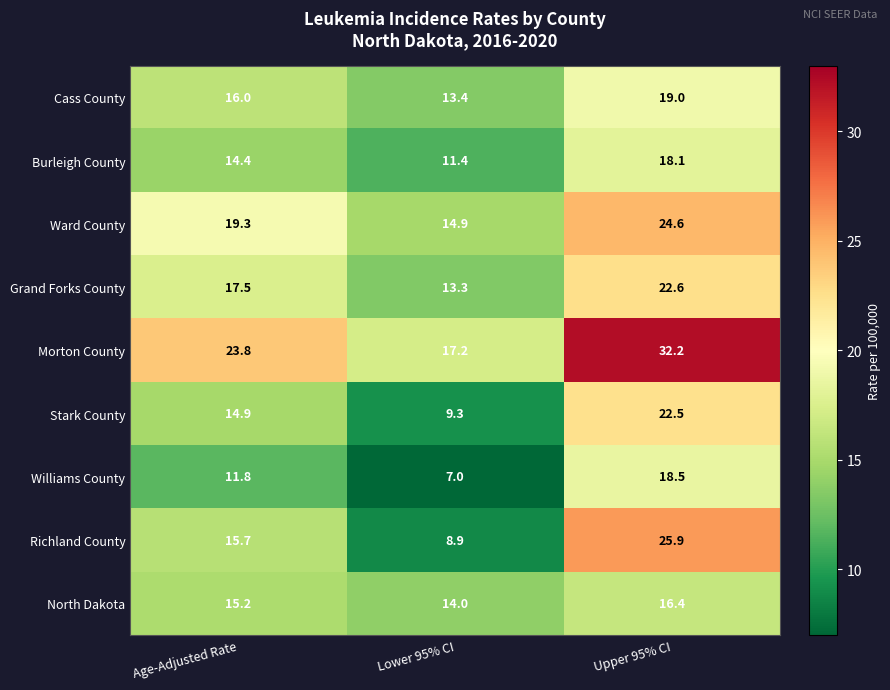

Reading right to left, list all the values displayed in this chart.

Cass County: 19.0	13.4	16.0
Burleigh County: 18.1	11.4	14.4
Ward County: 24.6	14.9	19.3
Grand Forks County: 22.6	13.3	17.5
Morton County: 32.2	17.2	23.8
Stark County: 22.5	9.3	14.9
Williams County: 18.5	7.0	11.8
Richland County: 25.9	8.9	15.7
North Dakota: 16.4	14.0	15.2